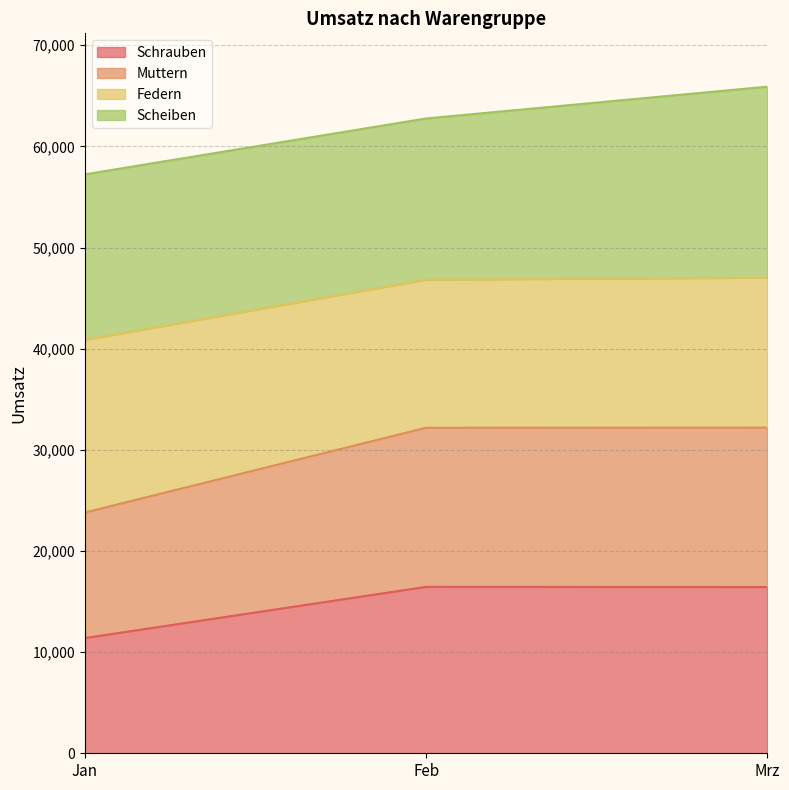

What is the total value across all series at Mrz?

65910